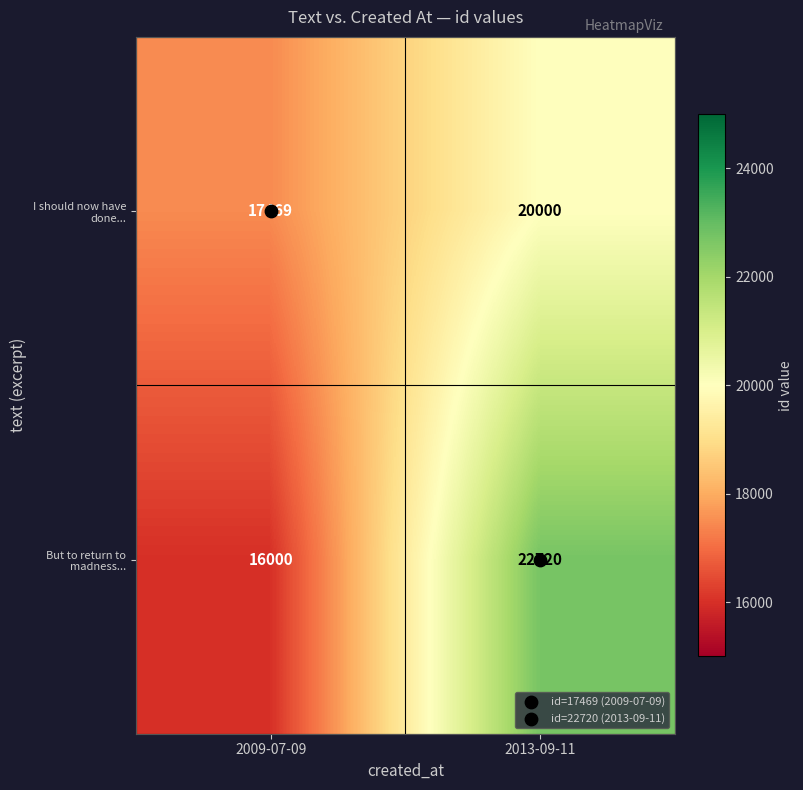

Rank the series by their average value, from lowest to highest.

I should now have done..., But to return to madness...